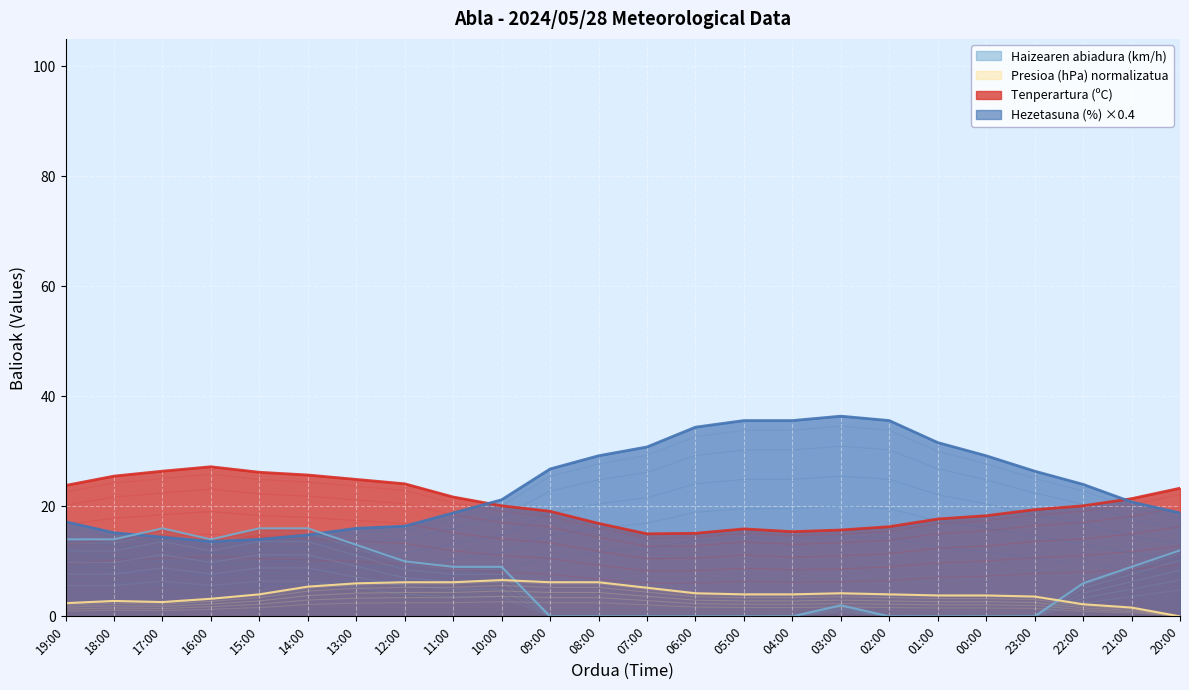

How many intersections are there between Presioa (hPa) offset and Haizearen abiadura (km/h)?

2